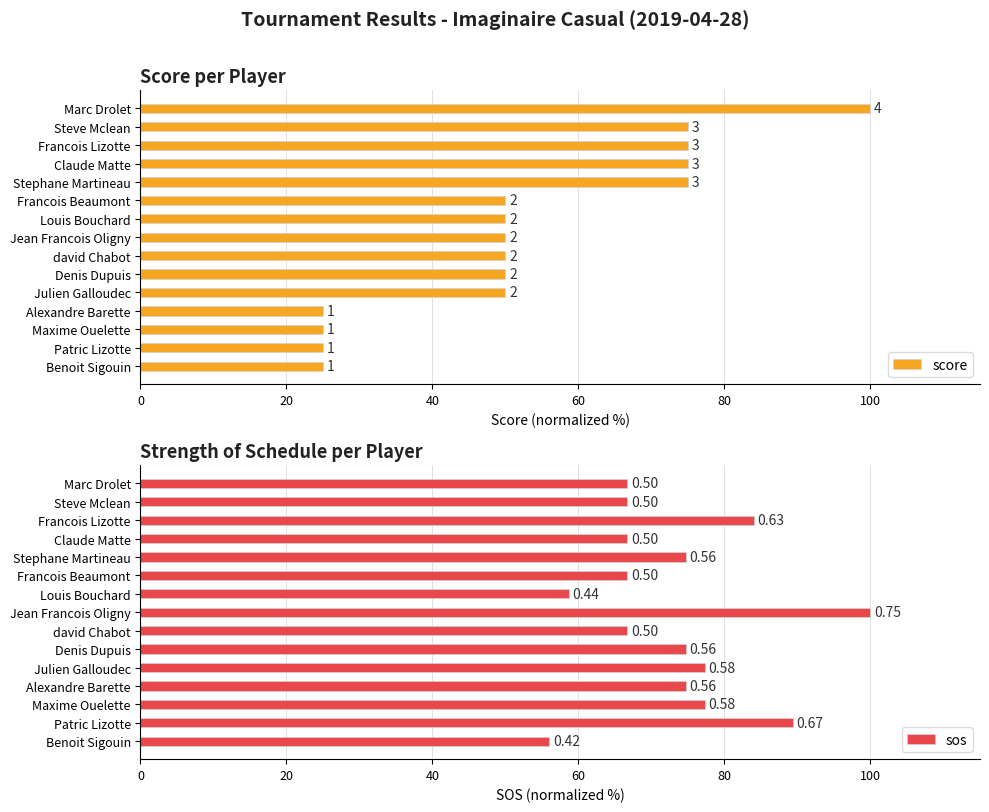

Which has a higher value, Steve Mclean or Marc Drolet?

Marc Drolet